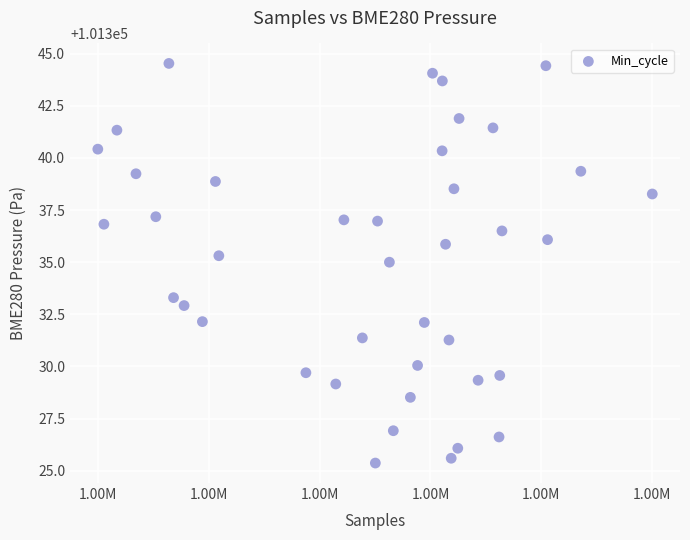

What Y value in the scatter plot is closest to 101334?

101333.3